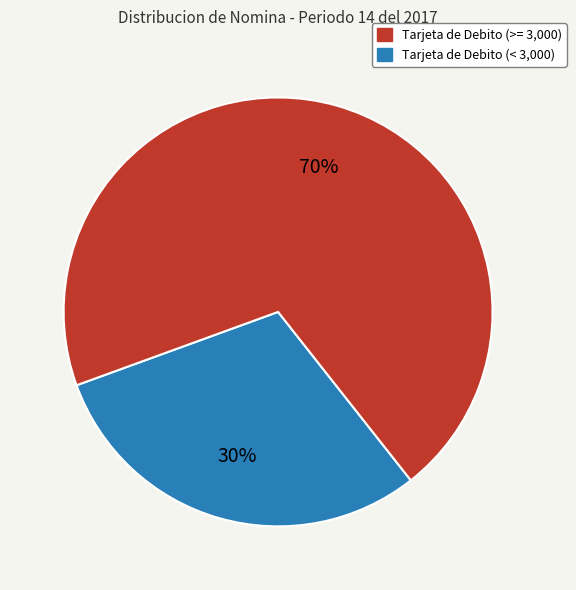

Is there a majority slice in this chart?

Yes